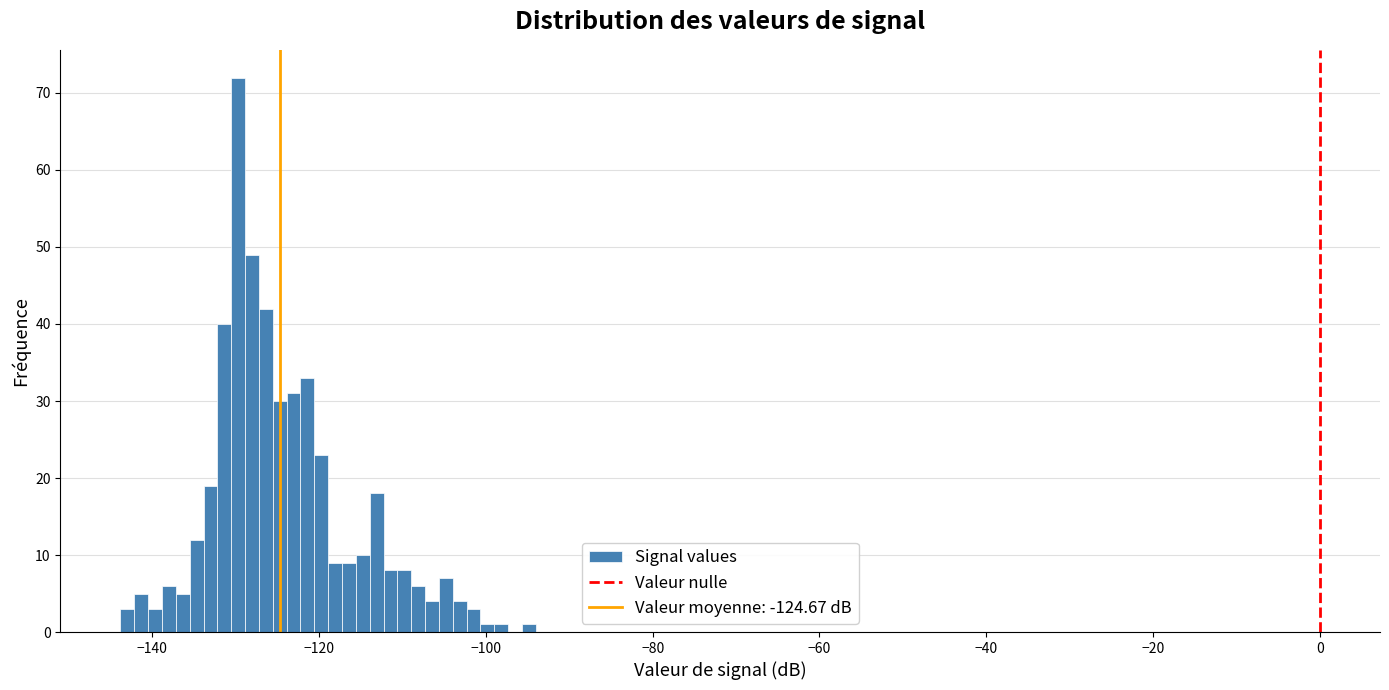

Read against the x-axis, roughly where is the centre of the tallest bar?

-130